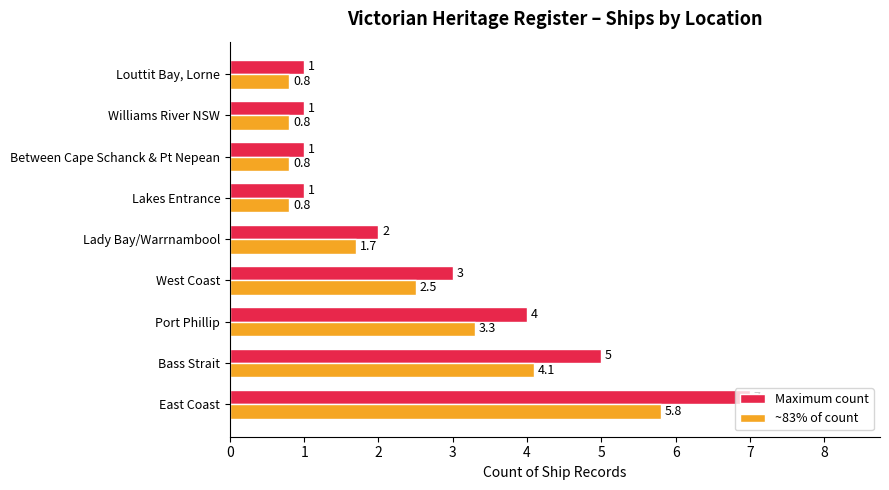

The value of ~83% of count at Lakes Entrance is 0.8. True or false?

True